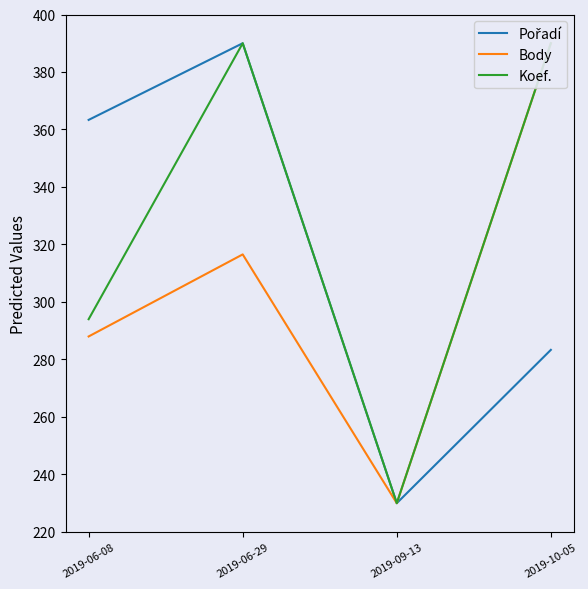

At which category does Koef. reach its first local valley?

2019-09-13